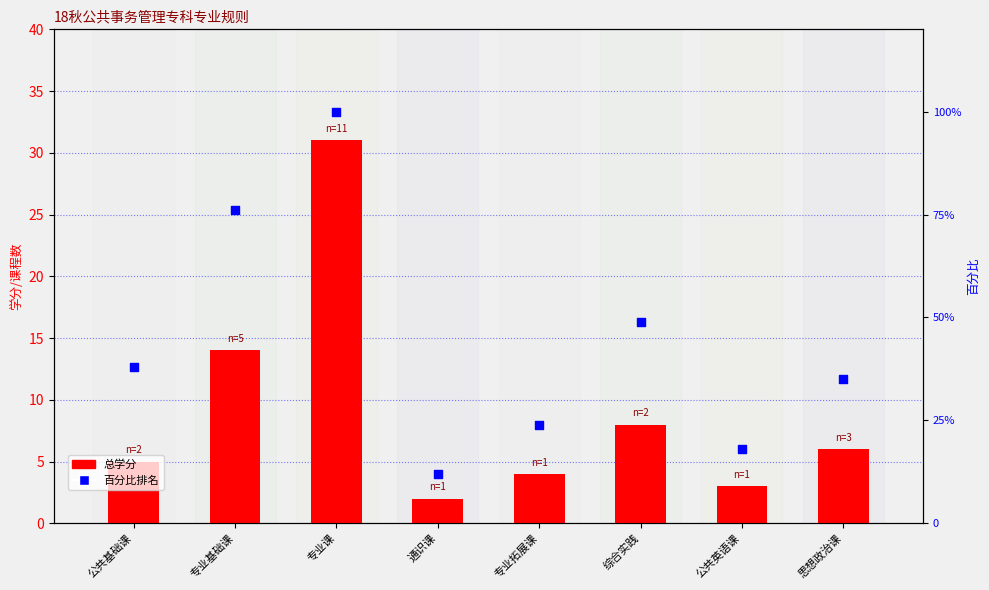

Which series has the largest total across all categories?

百分比排名